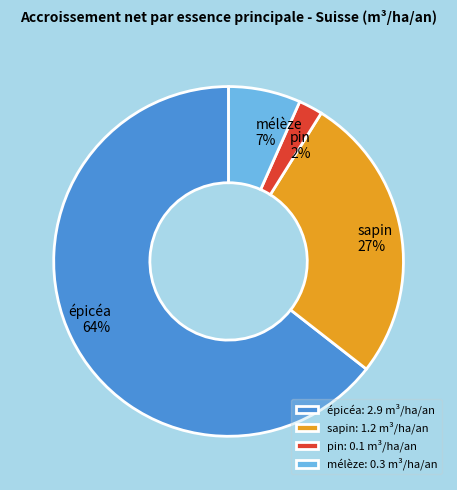

To the nearest percent, what is the average slice percentage?

25%